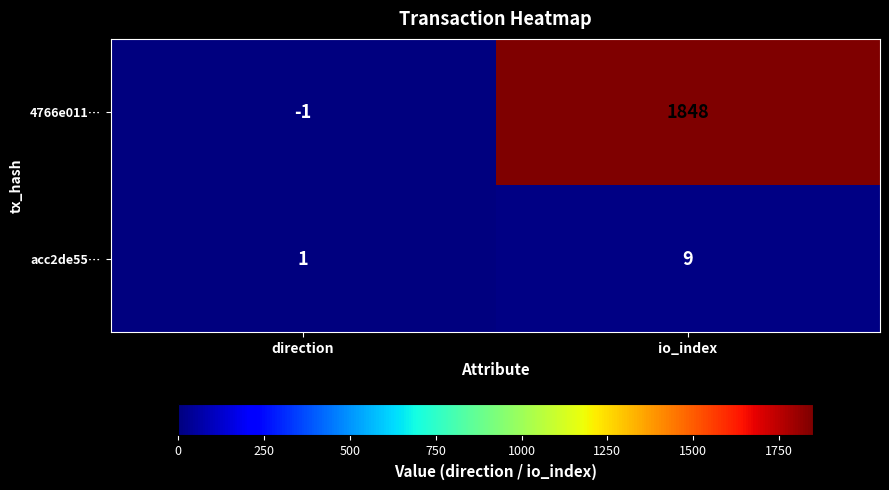

Reading right to left, extract all data points from this chart.

4766e011…: 1848	-1
acc2de55…: 9	1